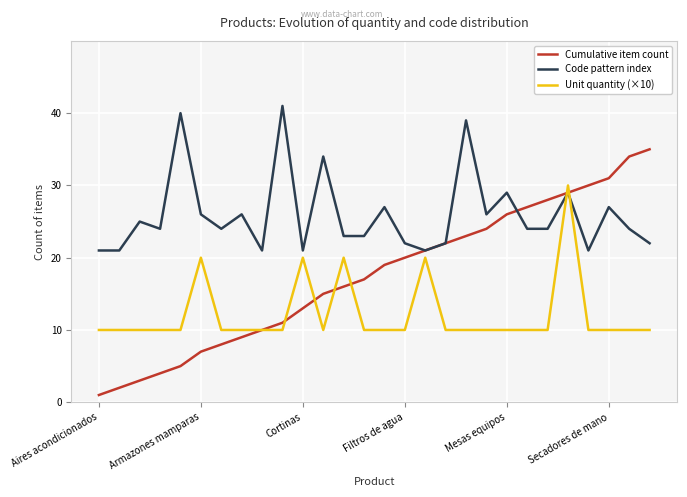

At how many categories does at least one series exceed 17?

28